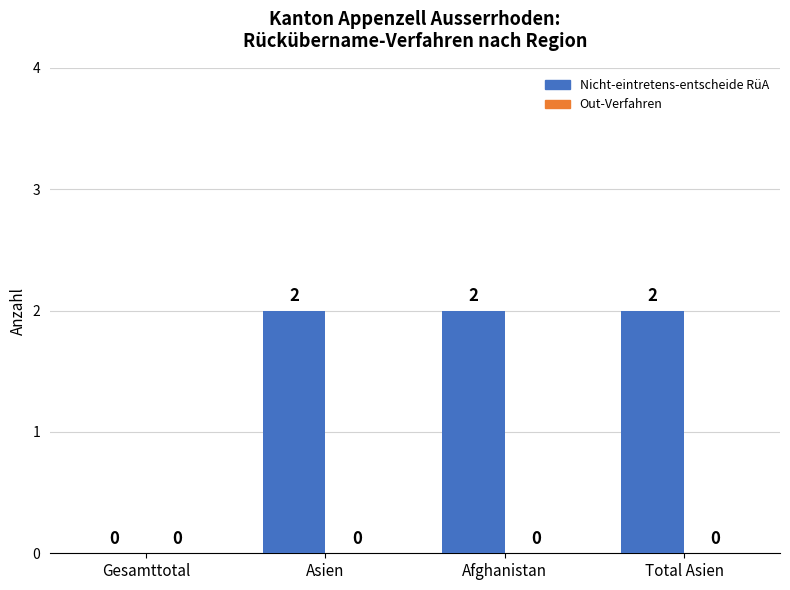

How many values are between 2 and 3?

3